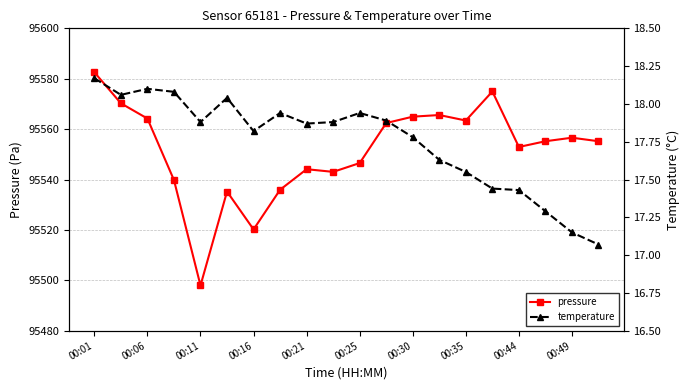

What is the smallest value displayed?

17.1